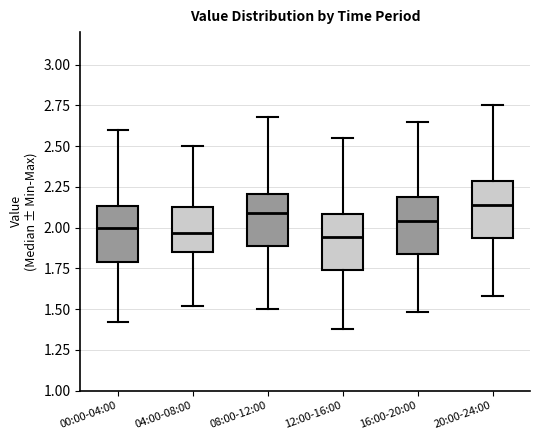

Reading left to right, read every box against the y-axis: the position of its median line, the range the box covers, and the ends of its whiskers. The values are not printed on the chart, so give them approximately, as read against the axis.

00:00-04:00: median 2.00, box 1.80 to 2.15, whiskers 1.40 to 2.60
04:00-08:00: median 1.95, box 1.85 to 2.15, whiskers 1.50 to 2.50
08:00-12:00: median 2.10, box 1.90 to 2.20, whiskers 1.50 to 2.70
12:00-16:00: median 1.95, box 1.75 to 2.10, whiskers 1.40 to 2.55
16:00-20:00: median 2.05, box 1.85 to 2.20, whiskers 1.50 to 2.65
20:00-24:00: median 2.15, box 1.95 to 2.30, whiskers 1.60 to 2.75